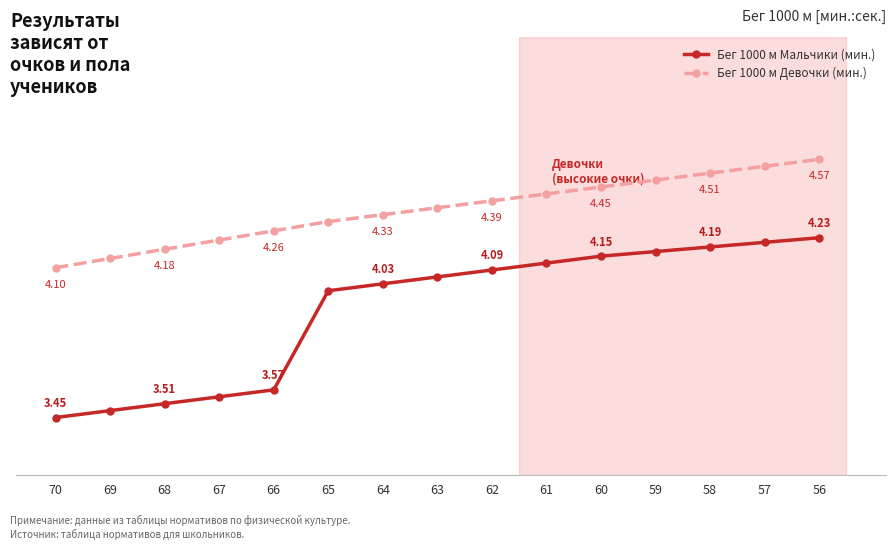

Which series has the largest total across all categories?

Бег 1000 м Девочки (мин.)